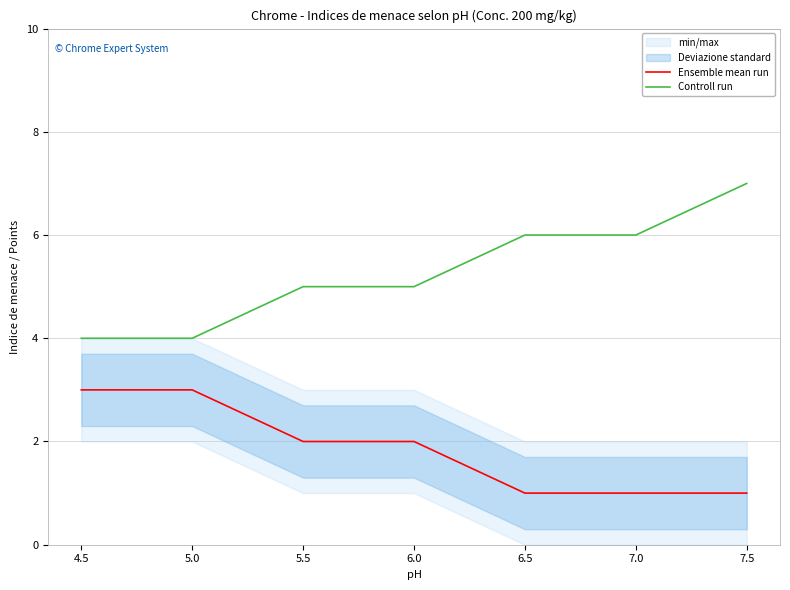

Which series has the largest range (max minus min)?

Controll run